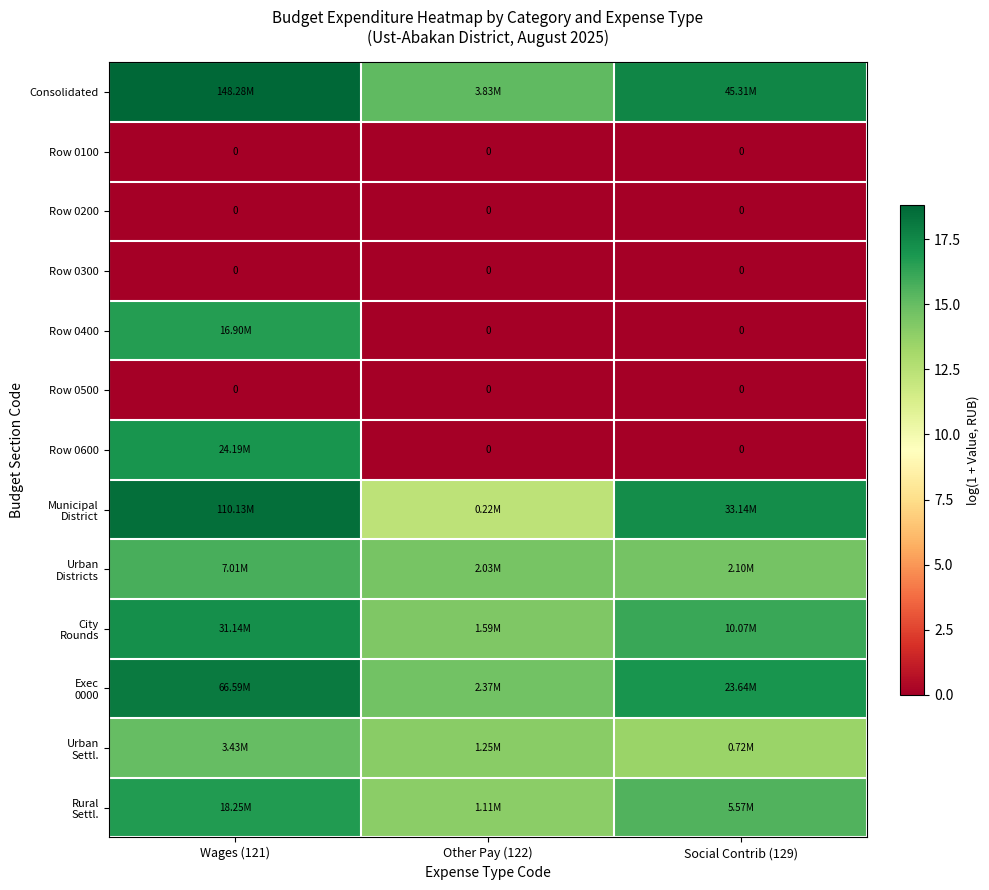

True or false: Rural Settl. has a value of 15.5 at Social Contrib (129).

True